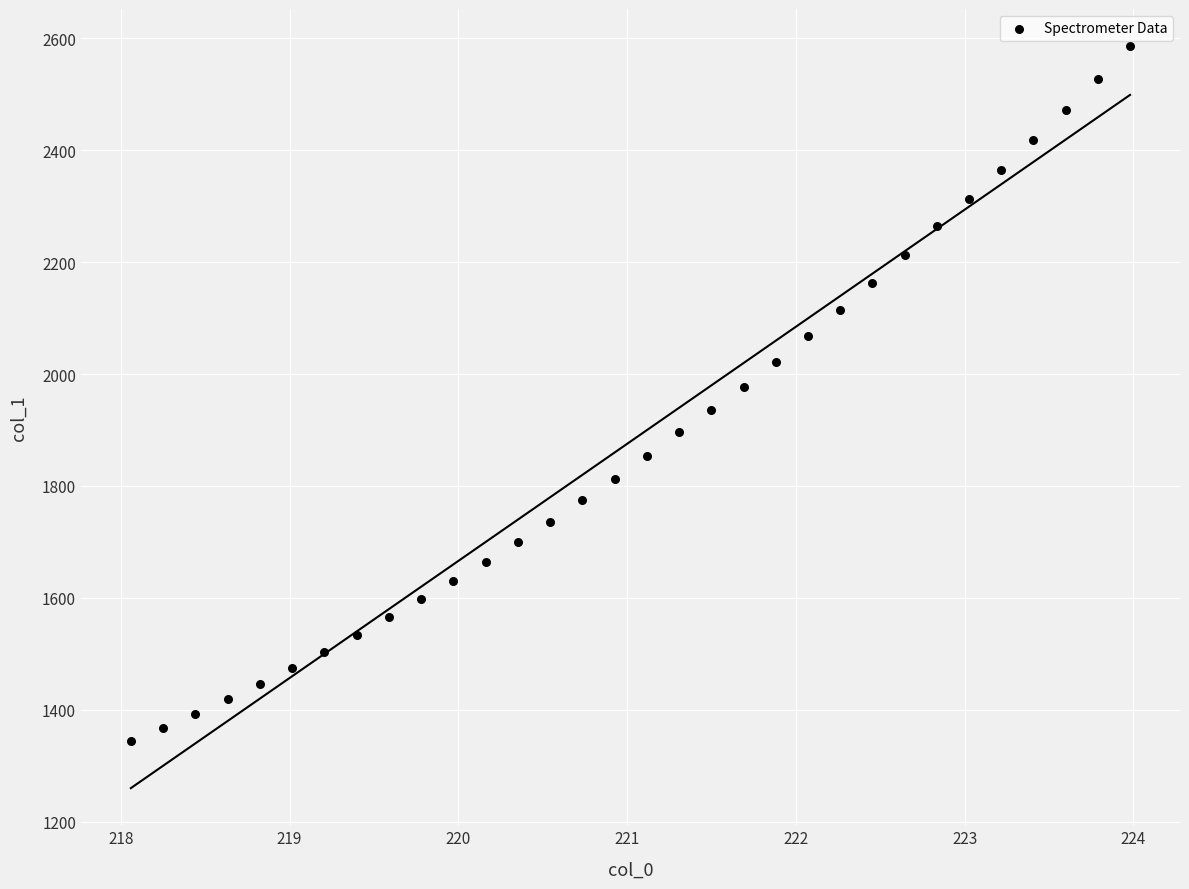

What is the range of X values (max minus min)?

5.9